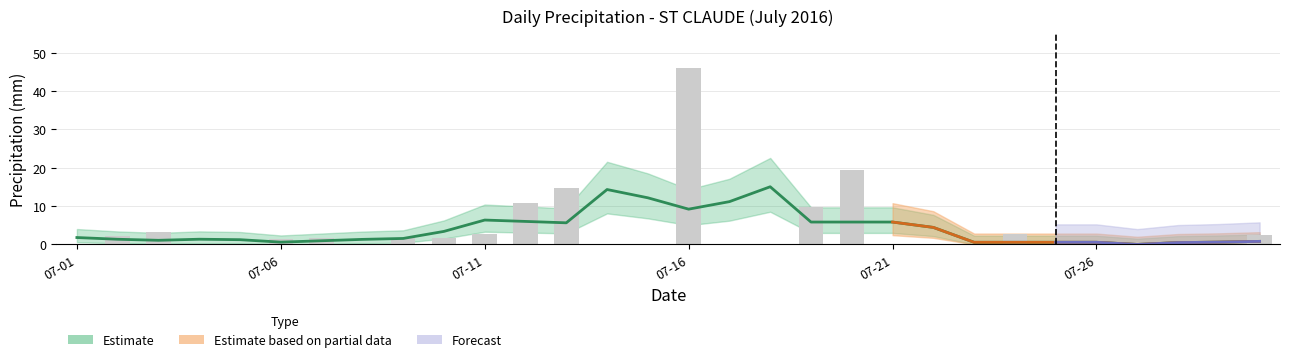

List the labels in order of value, largest first.

2016-07-16, 2016-07-20, 2016-07-13, 2016-07-12, 2016-07-19, 2016-07-03, 2016-07-24, 2016-07-11, 2016-07-30, 2016-07-02, 2016-07-09, 2016-07-10, 2016-07-07, 2016-07-06, 2016-07-01, 2016-07-04, 2016-07-05, 2016-07-08, 2016-07-14, 2016-07-15, 2016-07-17, 2016-07-18, 2016-07-21, 2016-07-22, 2016-07-23, 2016-07-25, 2016-07-26, 2016-07-27, 2016-07-28, 2016-07-29